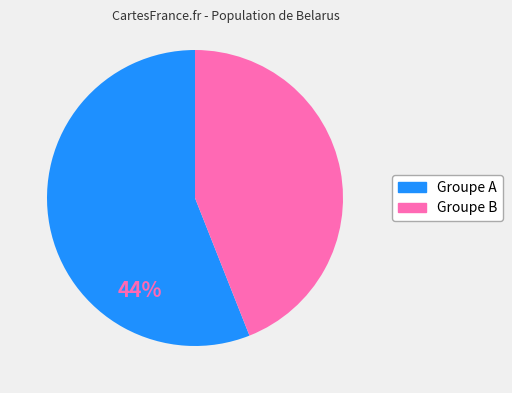

Is there a majority slice in this chart?

Yes